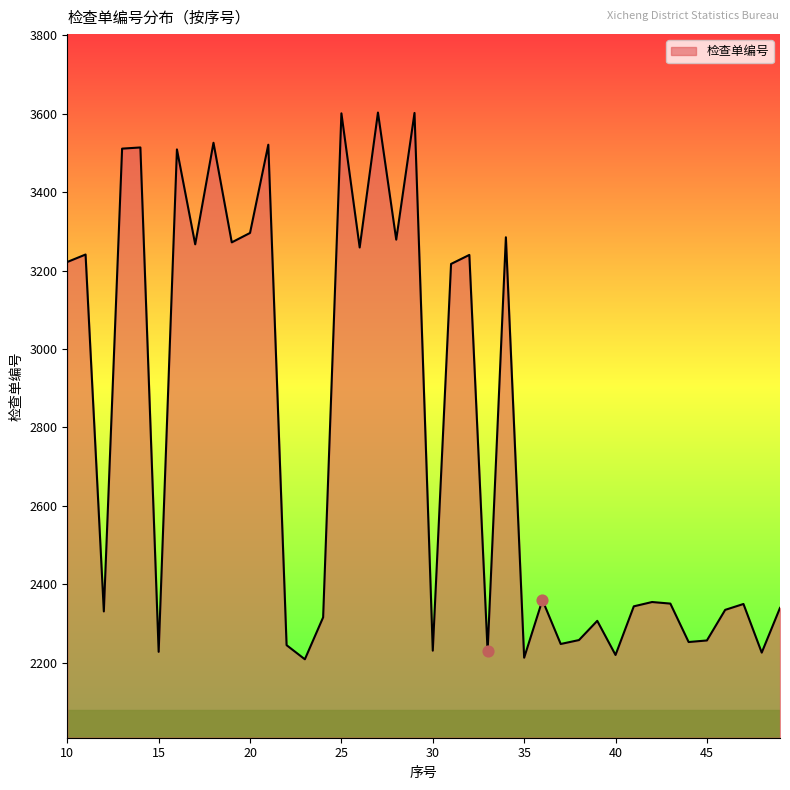

What is the greatest value displayed?

3603